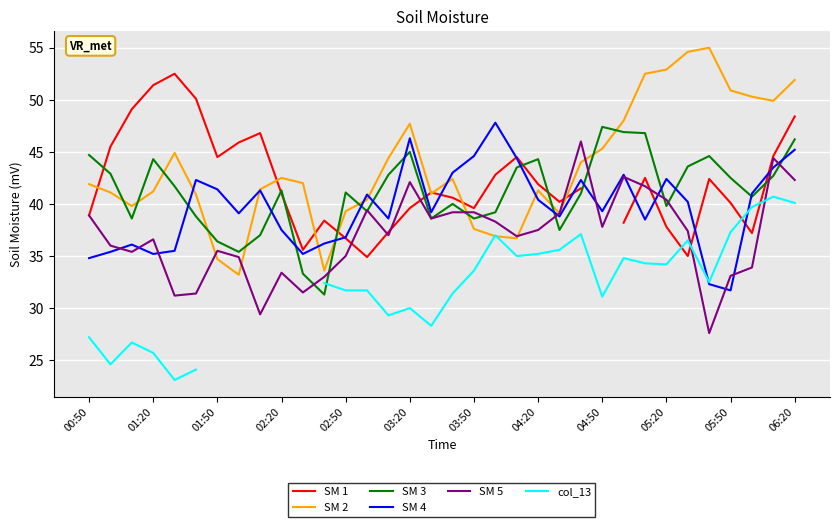

How many intersections are there between SM 3 and SM 2?

11